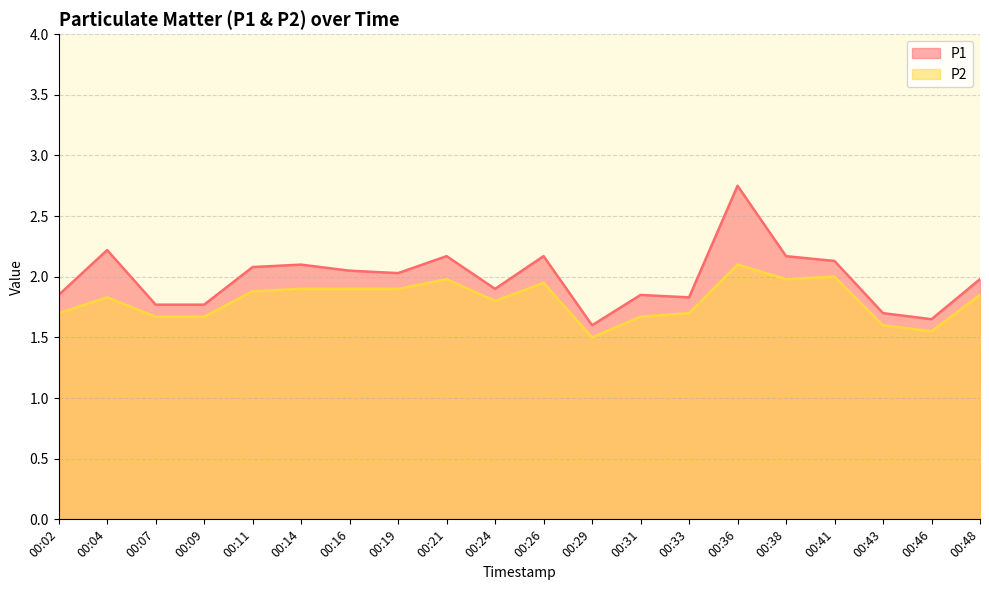

What are all the series names shown in the legend?

P1, P2